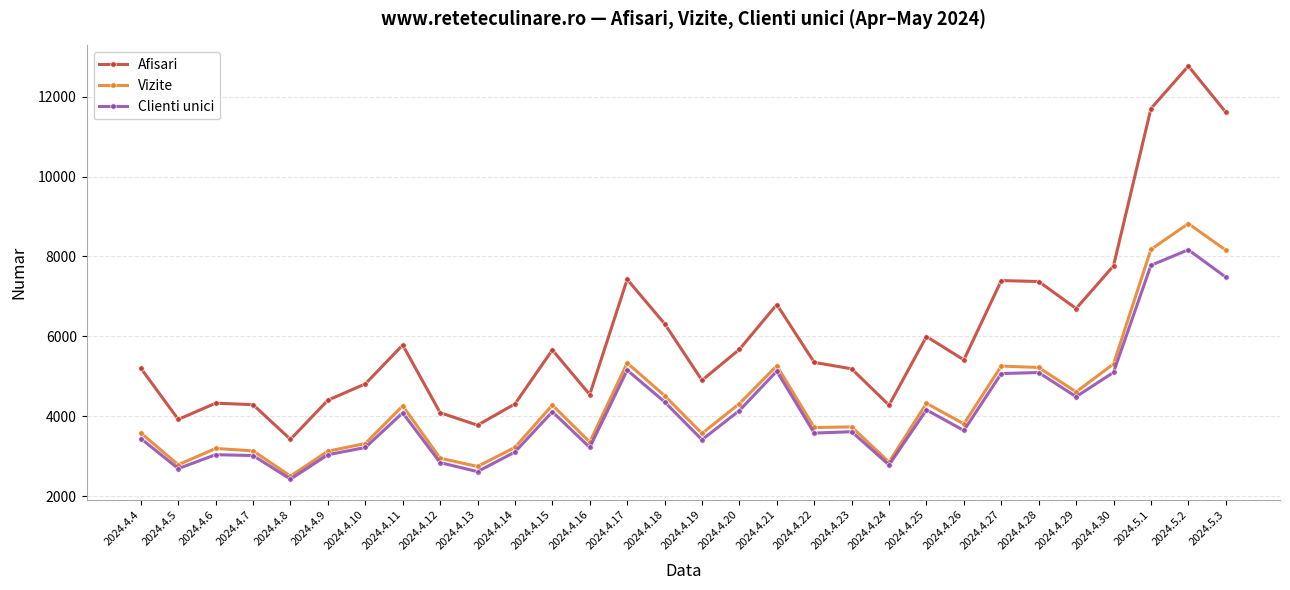

What is the value of the Clienti unici point at the 21st from the left?

2779